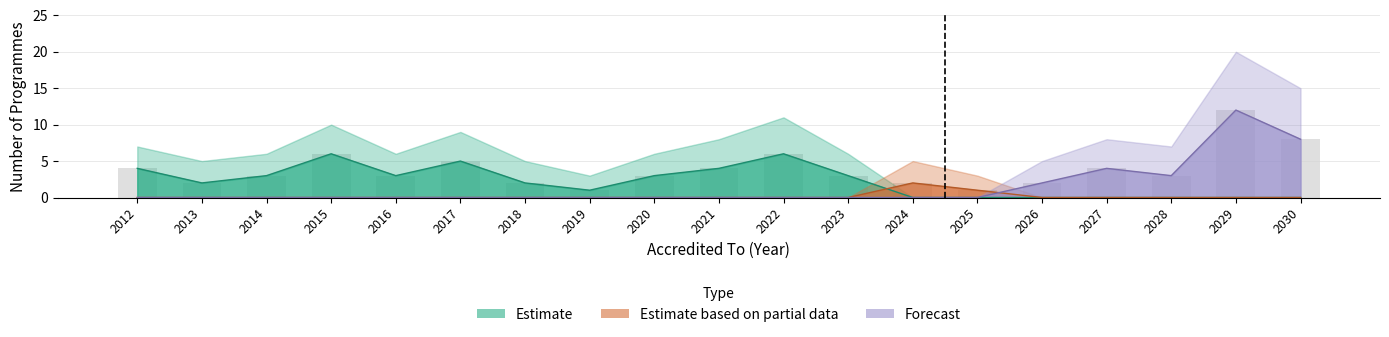

What is the difference between the highest and lowest values at 2012?

4